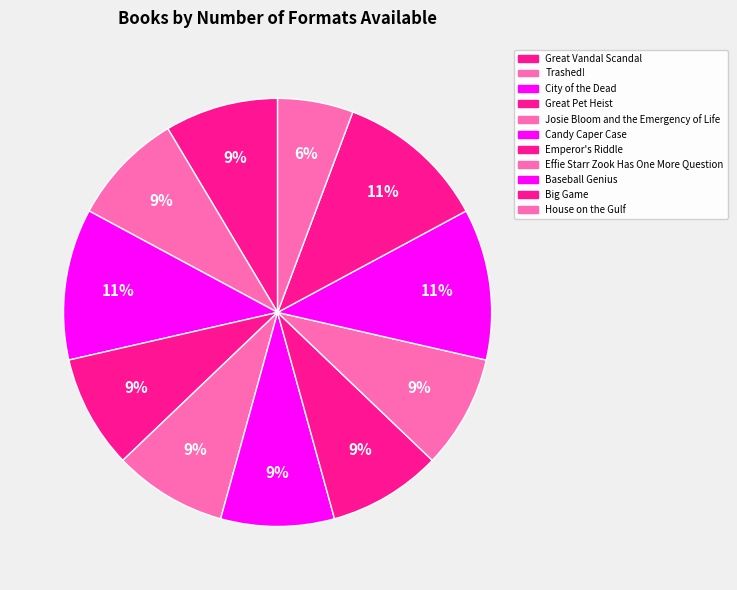

To the nearest percent, what is the average slice percentage?

9%